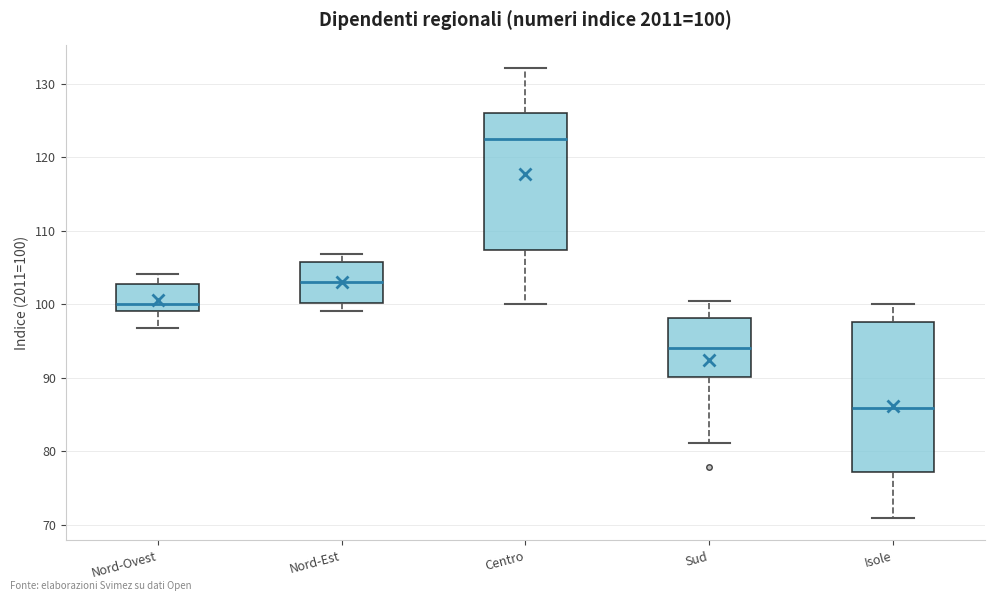

Which box is the tallest, from its lower edge to its upper edge?

Isole